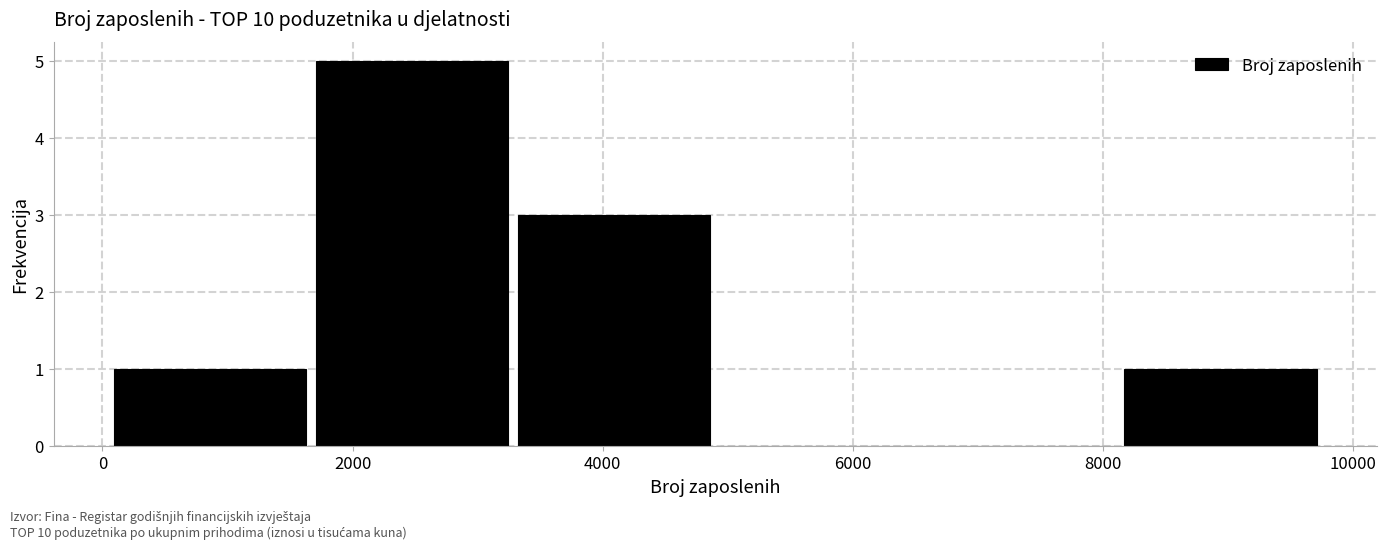

Reading left to right, list every bar in this chart as the range it spans on the x-axis followed by its height. Neither the bar edges nor the heights are printed on the chart, so give them approximately, as read against the axes.

0 to 1800: 1
1800 to 3400: 5
3400 to 5000: 3
5000 to 6600: 0
6600 to 8200: 0
8200 to 9800: 1